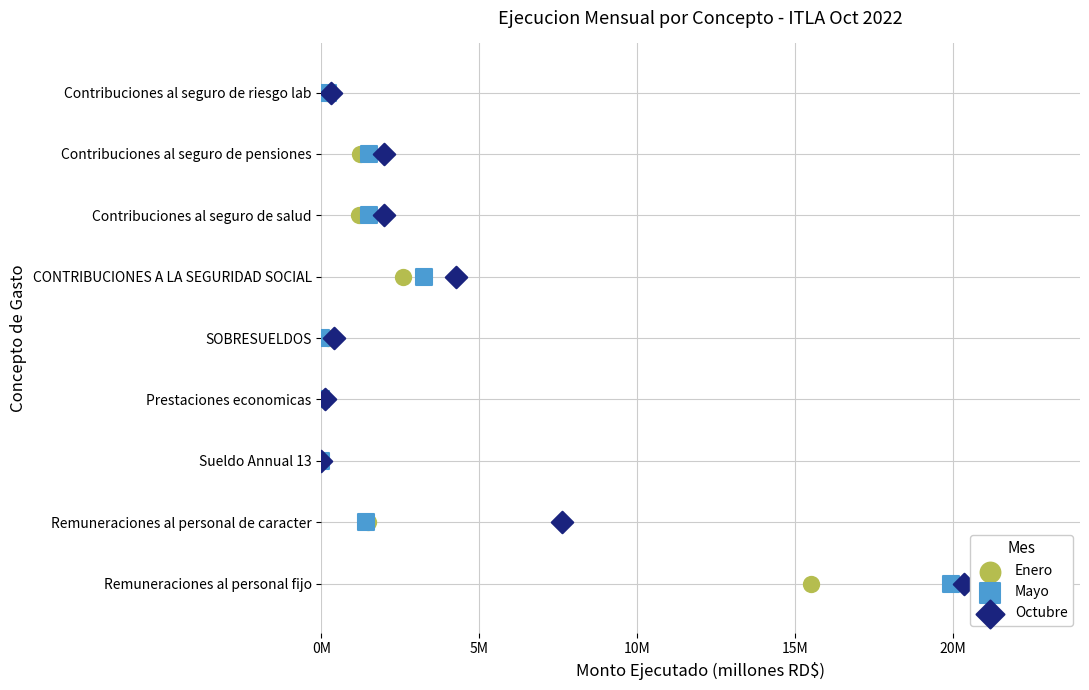

What are all the series names shown in the legend?

Enero, Mayo, Octubre